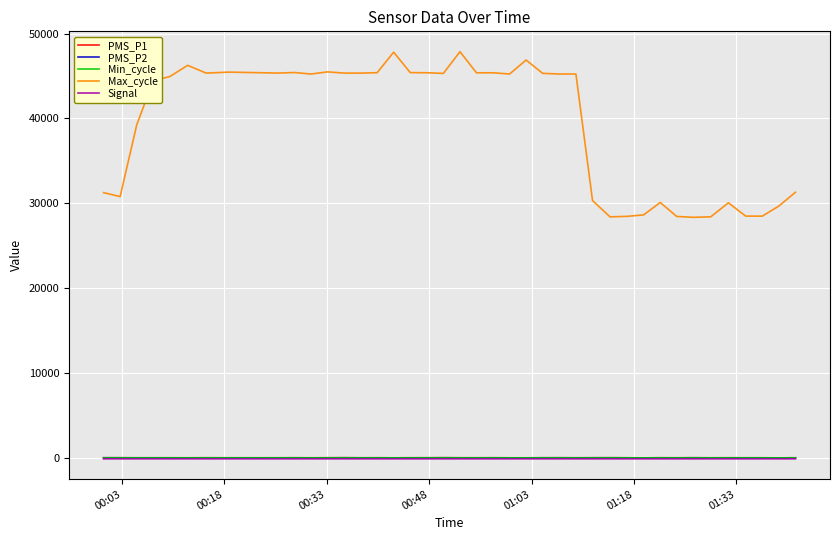

Which series has the largest total across all categories?

Max_cycle